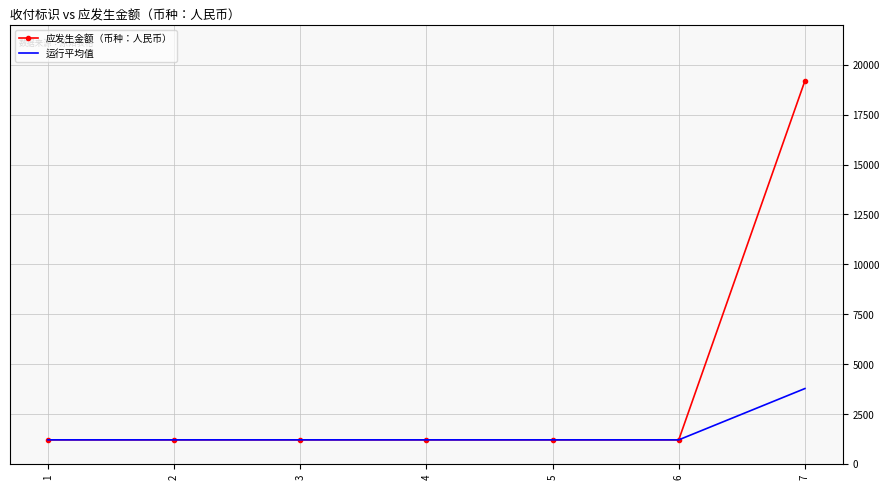

Rank the series by their maximum value, from highest to lowest.

应发生金额（币种：人民币）, 运行平均值